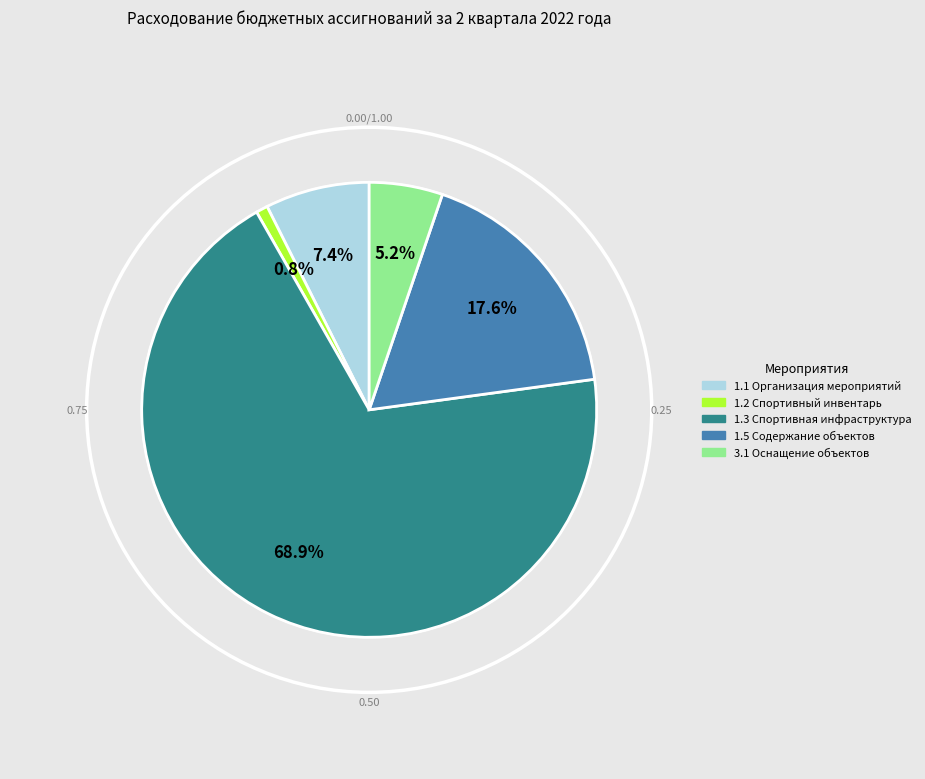

Does any single category account for the majority?

Yes